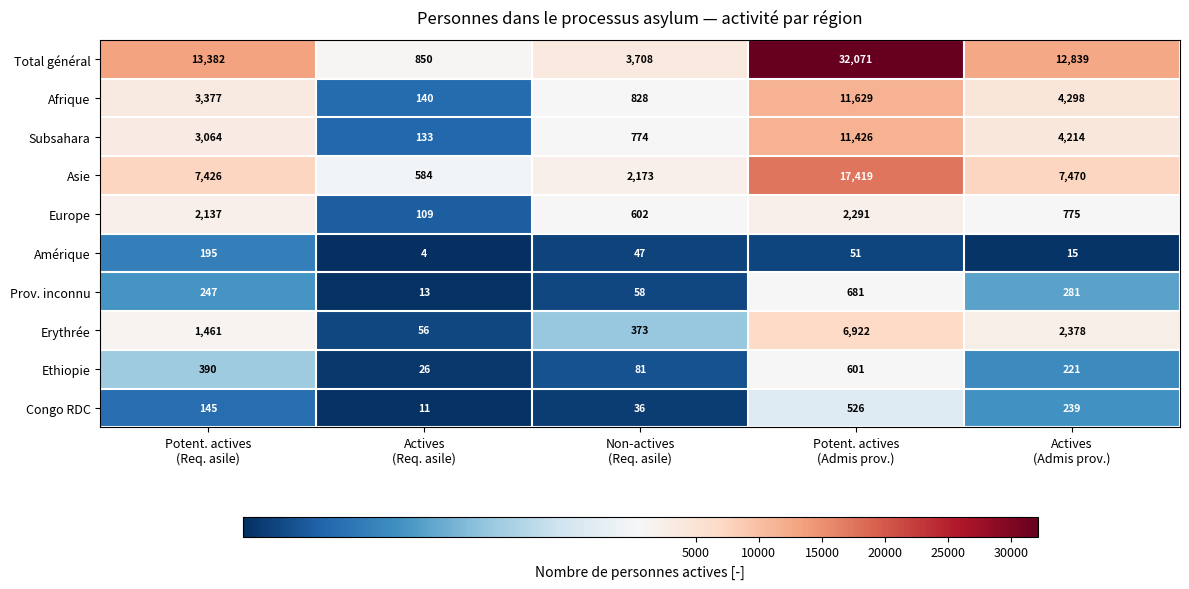

What is the difference between the second highest and second lowest values in the Amérique series?

36